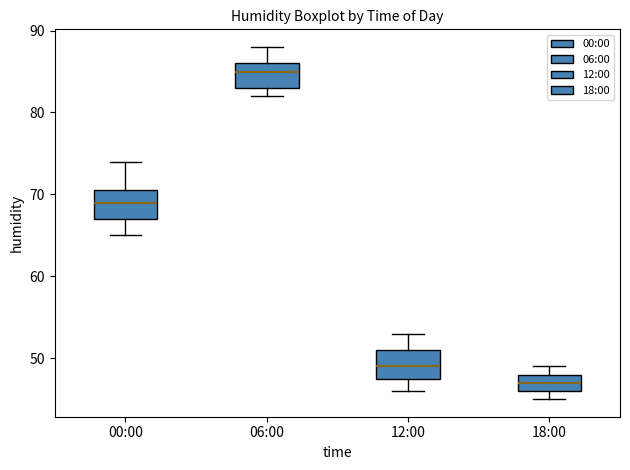

Where is the lower edge of the box for 06:00 on the y-axis? The values are not printed on the chart, so give them approximately, as read against the axis.

83